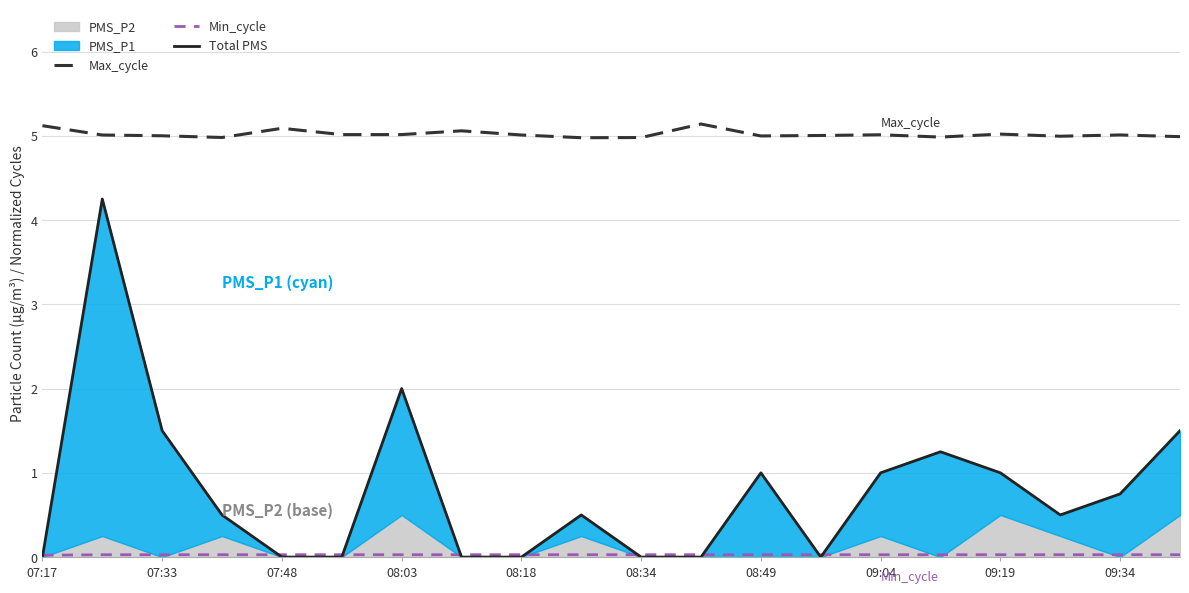

The Max_cycle series shows 6.7 at 09:34. True or false?

False